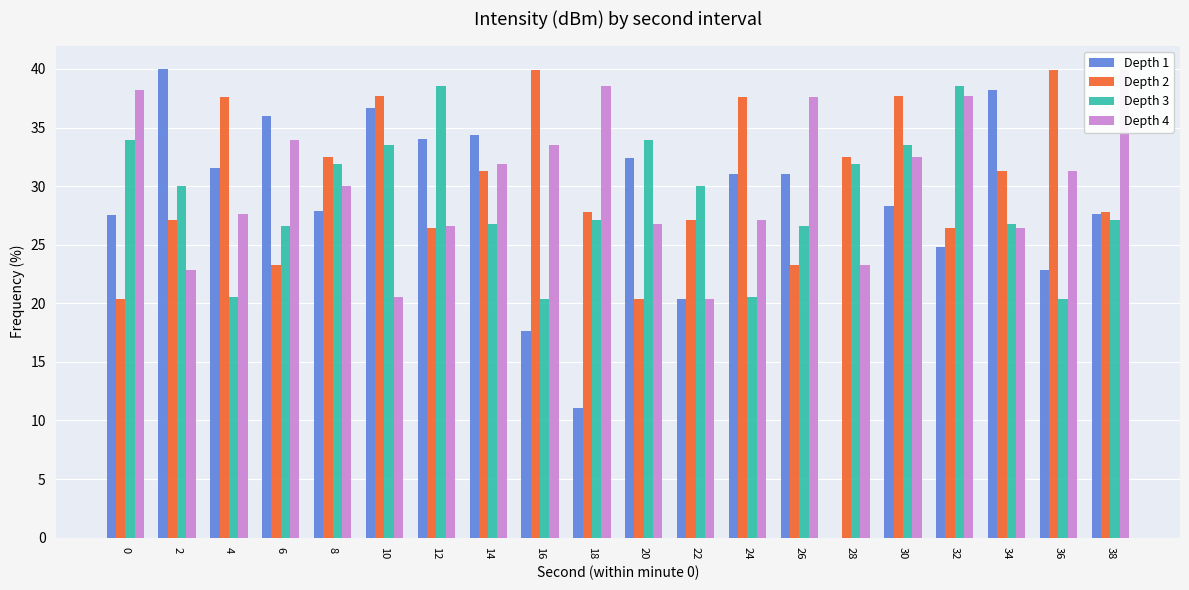

What is the value of the Depth 1 bar at the 19th from the left?

22.8